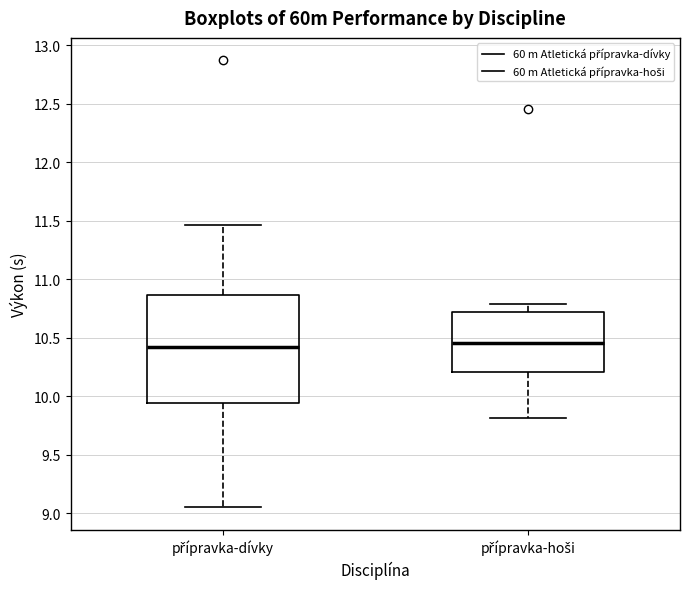

Reading left to right, read every box against the y-axis: the position of its median line, the range the box covers, and the ends of its whiskers. The values are not printed on the chart, so give them approximately, as read against the axis.

přípravka-dívky: median 10.40, box 9.95 to 10.85, whiskers 9.05 to 11.45
přípravka-hoši: median 10.45, box 10.20 to 10.70, whiskers 9.80 to 10.80